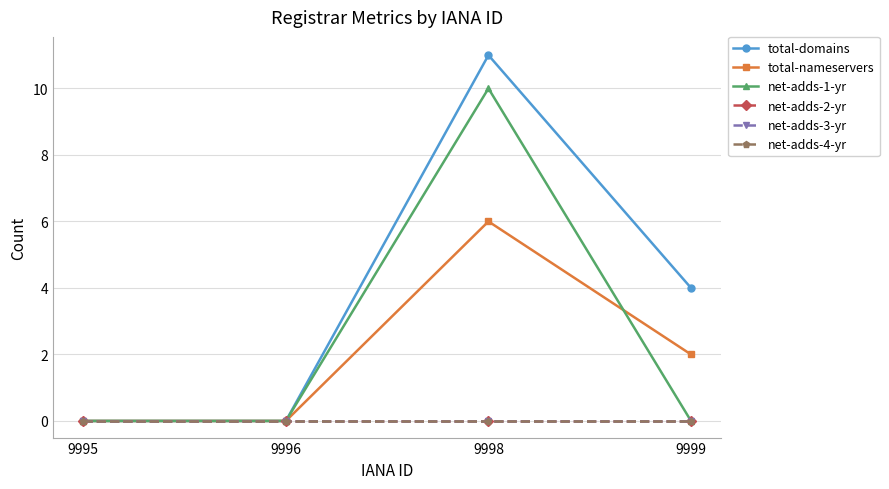

Is this an area chart (filled region under the line)?

No